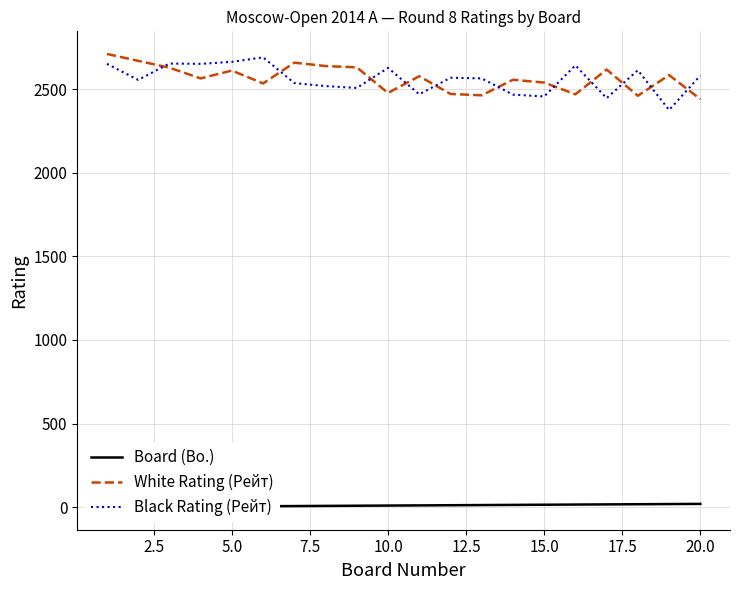

What is the highest value of the White Rating (Рейт) series?

2710